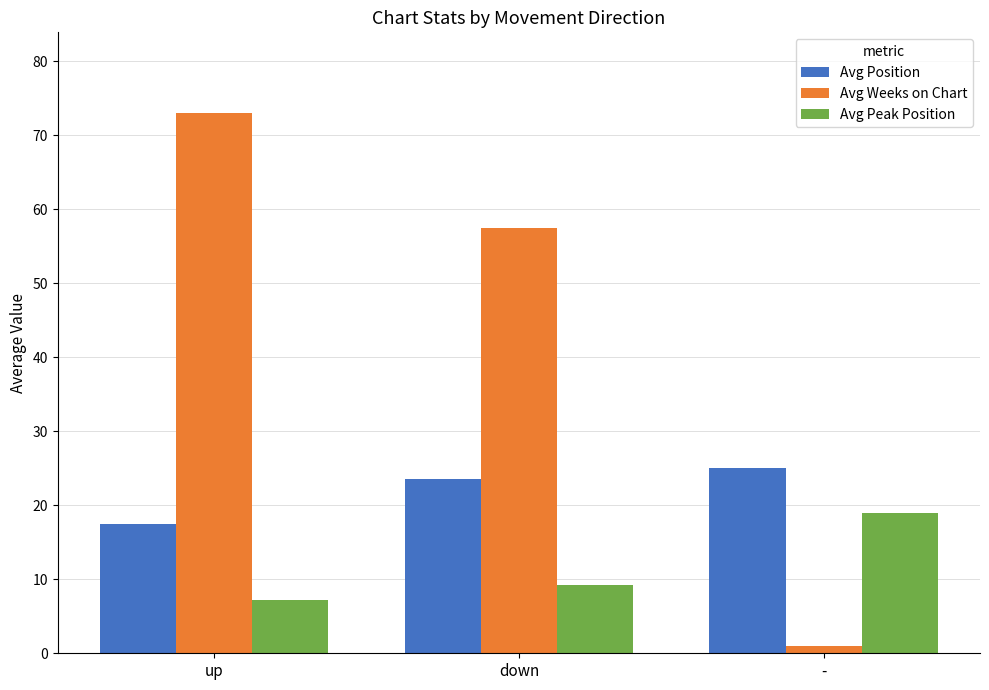

The Avg Peak Position series shows 12.6 at up. True or false?

False